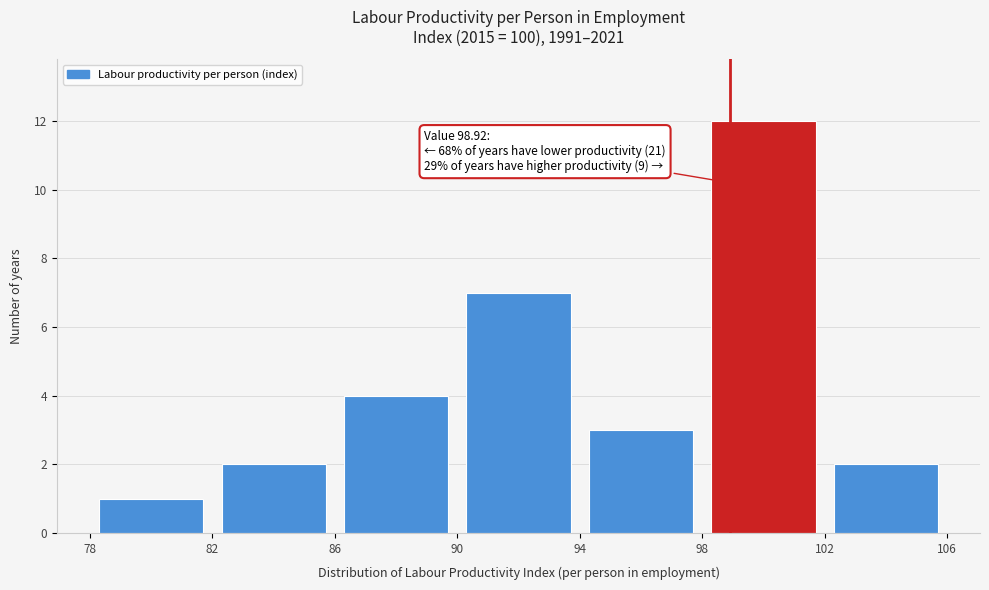

Which range on the x-axis has the tallest bar?

98 to 102